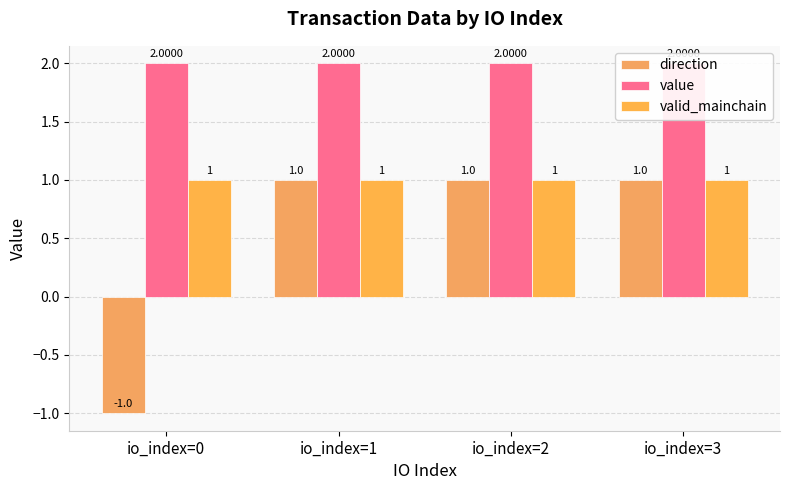

What is the smallest value displayed?

-1.0